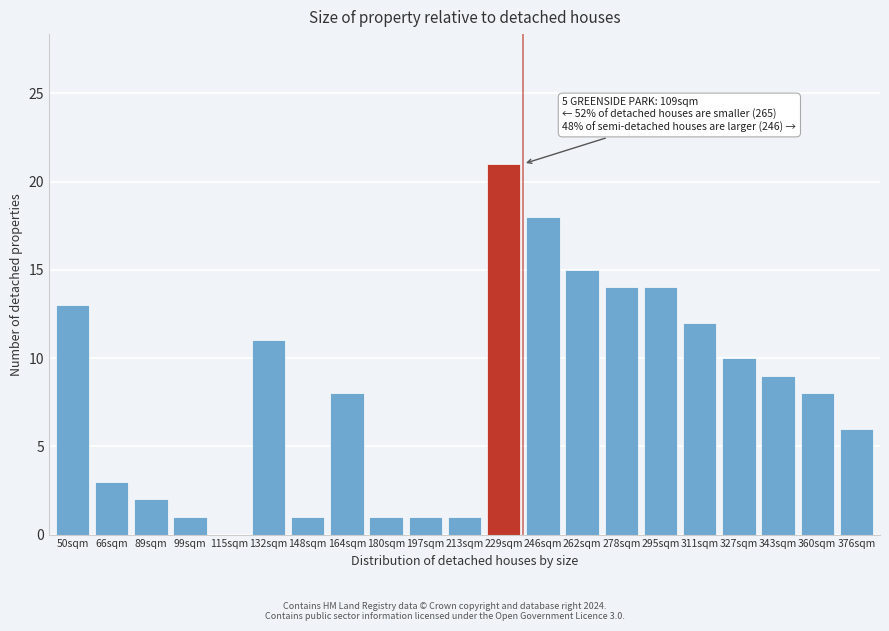

Reading right to left, extract all data points from this chart.

376sqm=6	360sqm=8	343sqm=9	327sqm=10	311sqm=12	295sqm=14	278sqm=14	262sqm=15	246sqm=18	229sqm=21	213sqm=1	197sqm=1	180sqm=1	164sqm=8	148sqm=1	132sqm=11	115sqm=0	99sqm=1	89sqm=2	66sqm=3	50sqm=13